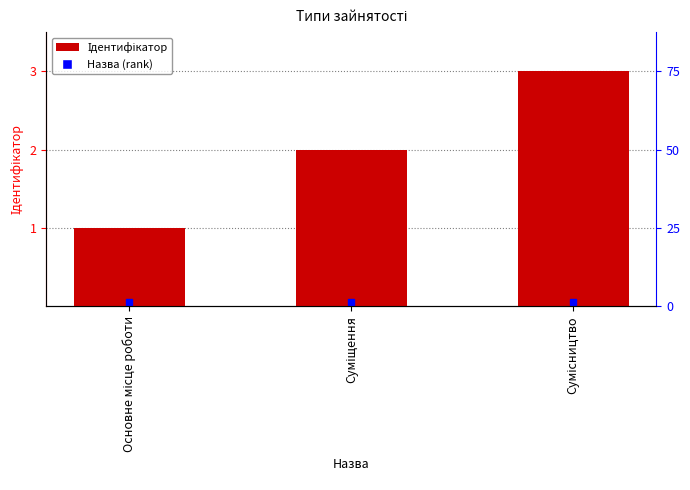

What is the difference between the second highest and minimum values?

1